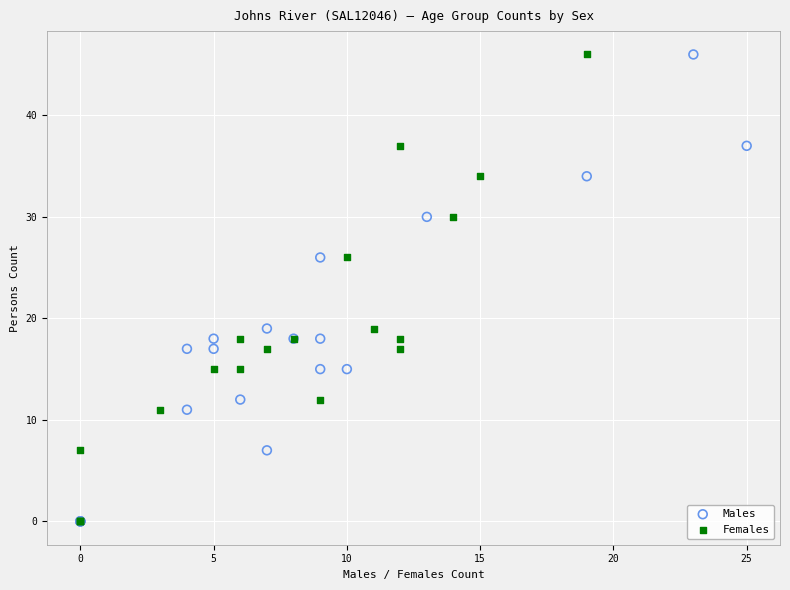

What are all the series names shown in the legend?

Males, Females